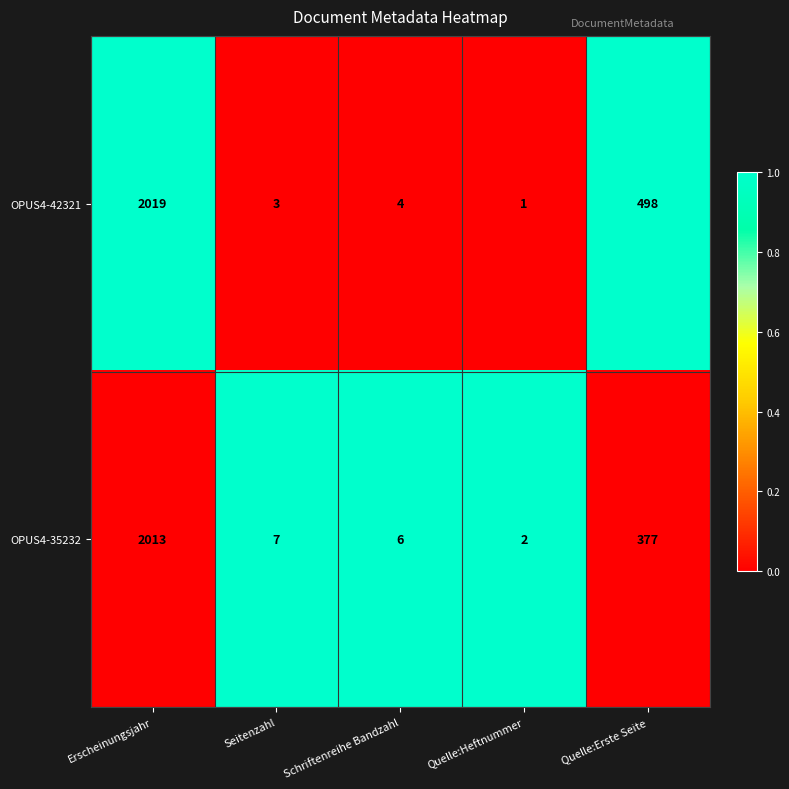

What is the maximum value shown in the chart?

2019